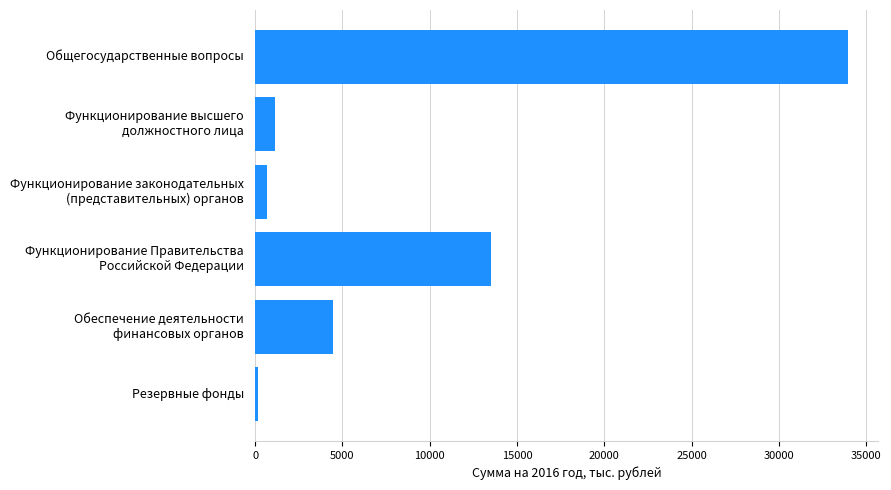

Which category has the highest value across all series?

Общегосударственные вопросы